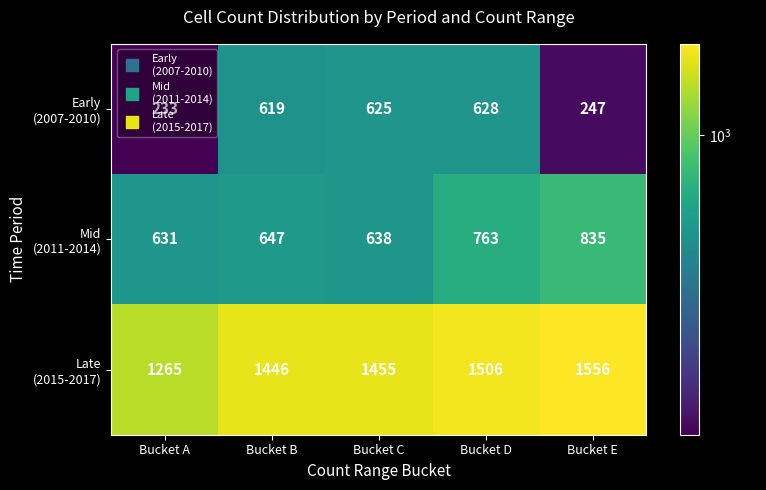

What is the total value across all series at Bucket B?

2712